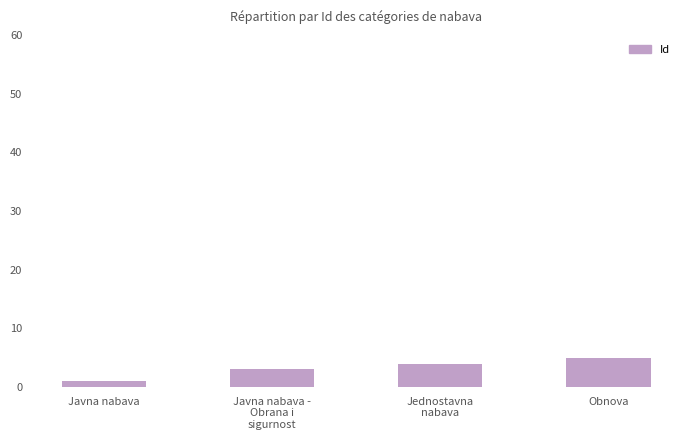

What is the minimum value shown in the chart?

1